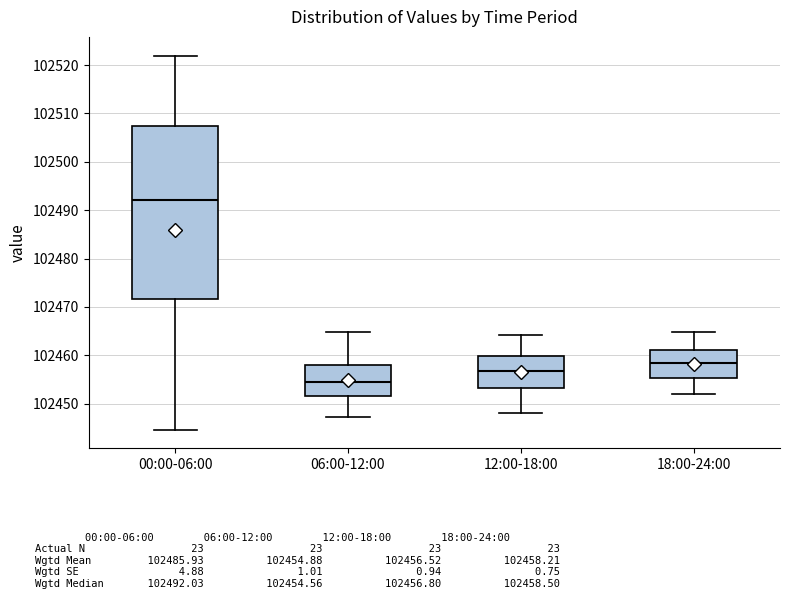

Where is the lower edge of the box for 18:00-24:00 on the y-axis? The values are not printed on the chart, so give them approximately, as read against the axis.

102455